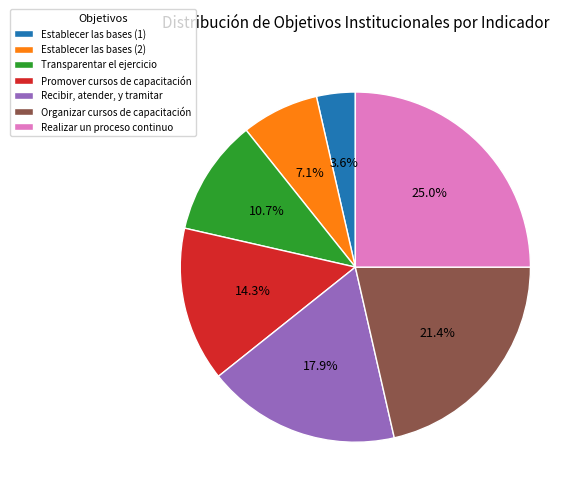

What is the ratio of the value at Promover cursos de capacitación to the value at Establecer las bases (2)?

2.0